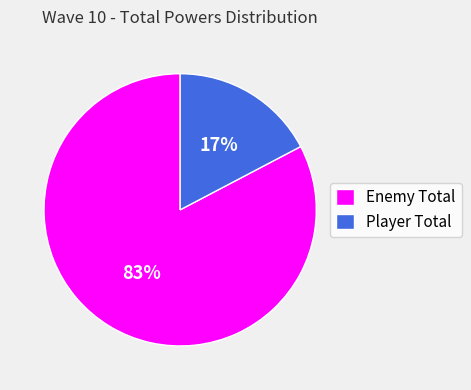

Between Enemy Total and Player Total, which is larger?

Enemy Total